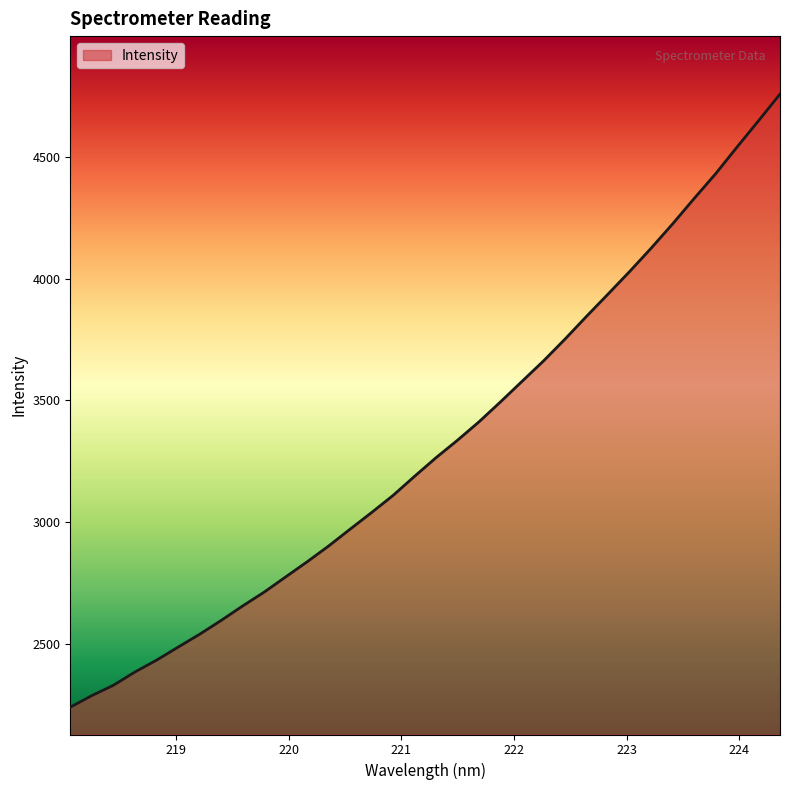

What is the maximum value shown in the chart?

4756.6